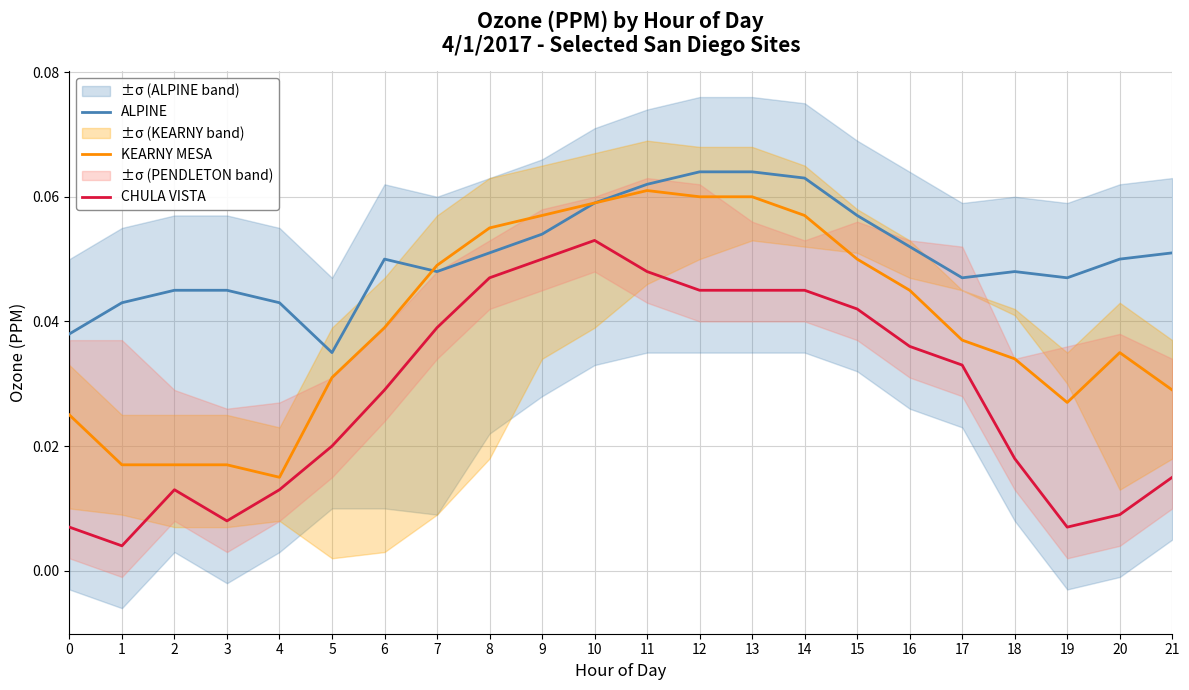

What is the total value across all series at 10?

0.2